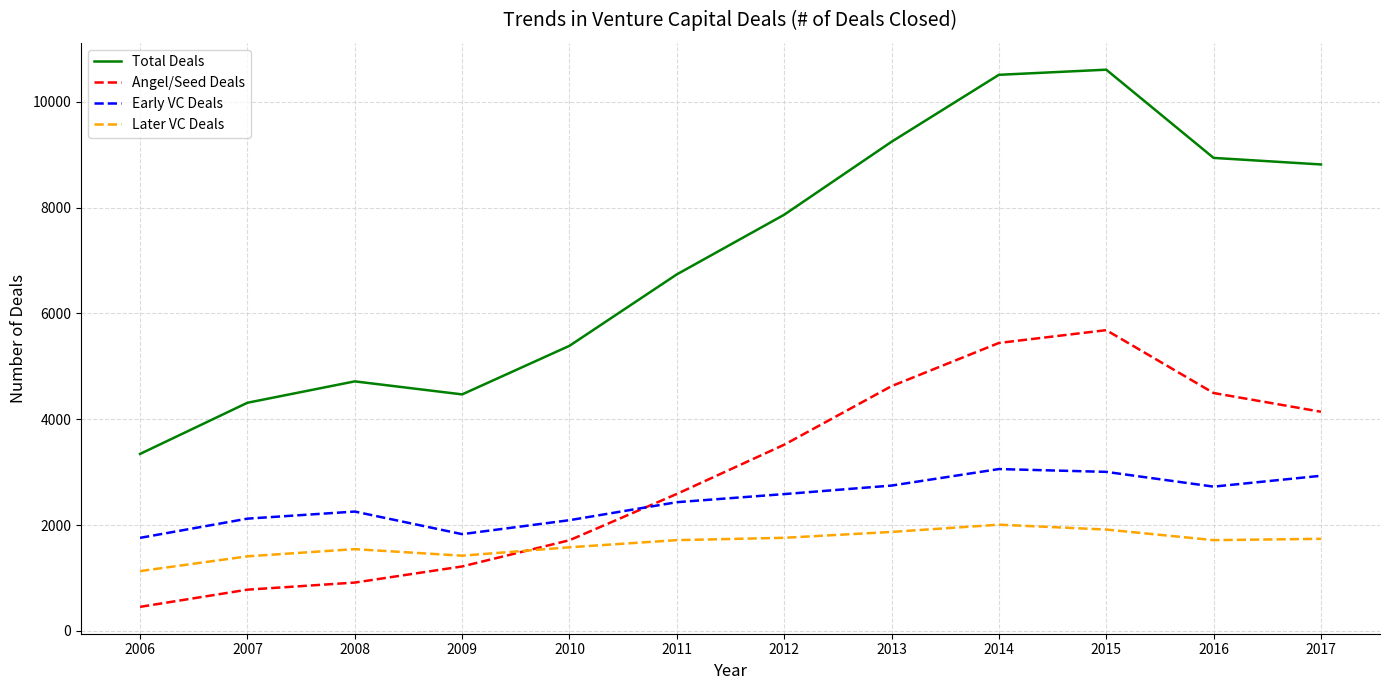

What is the sum of all Angel/Seed Deals values?

35580